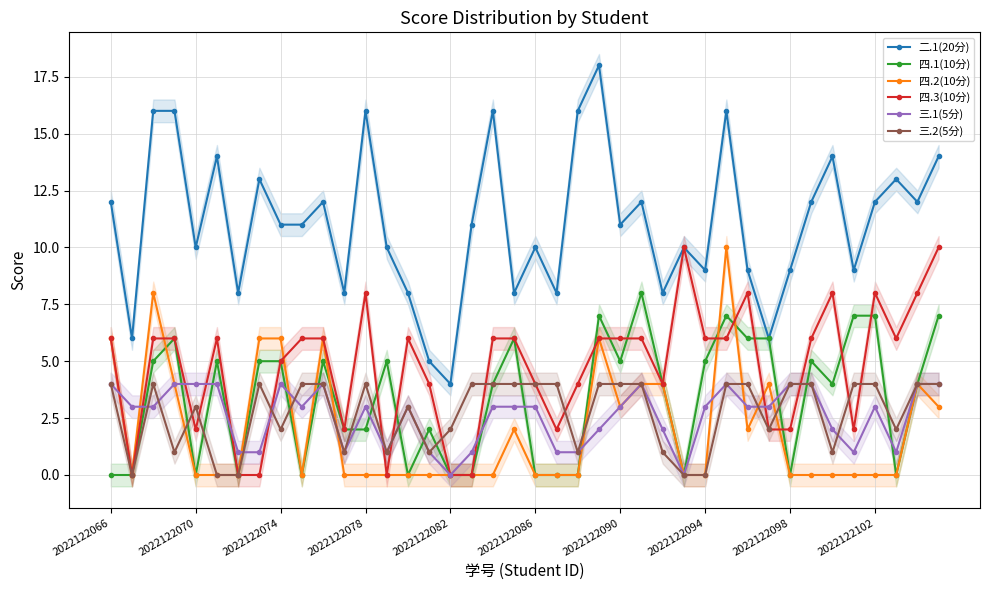

How many categories are shown in the chart?

40